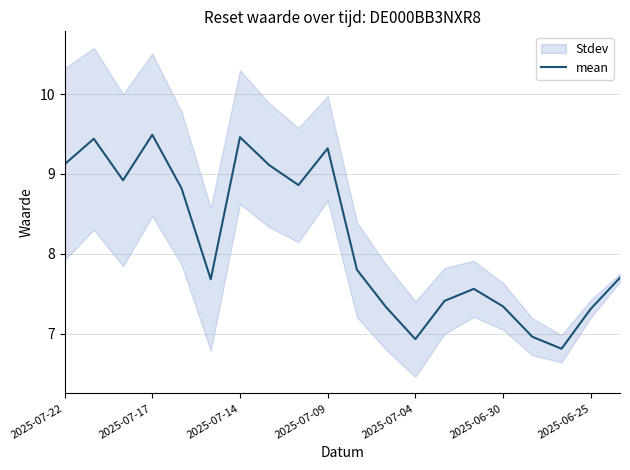

What is the value of the 9th point from the left?

8.9